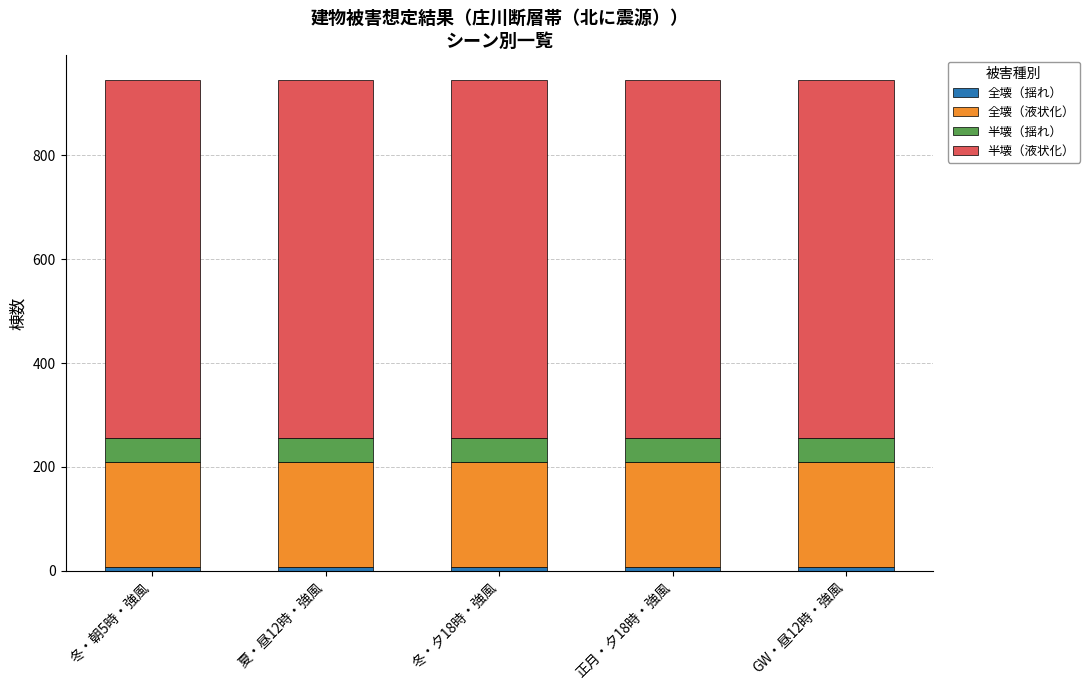

Does the chart contain stacked bars?

Yes